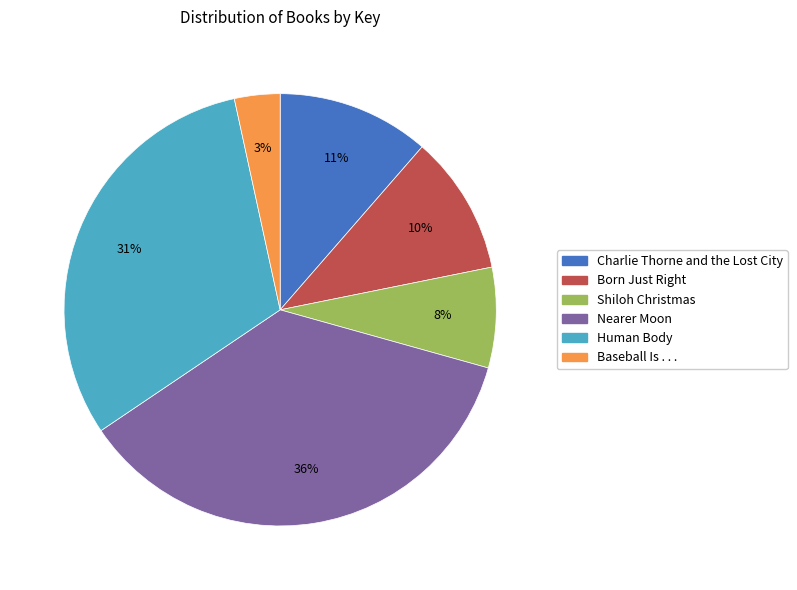

To the nearest percent, what is the difference between the Nearer Moon and Human Body slice percentages?

5%